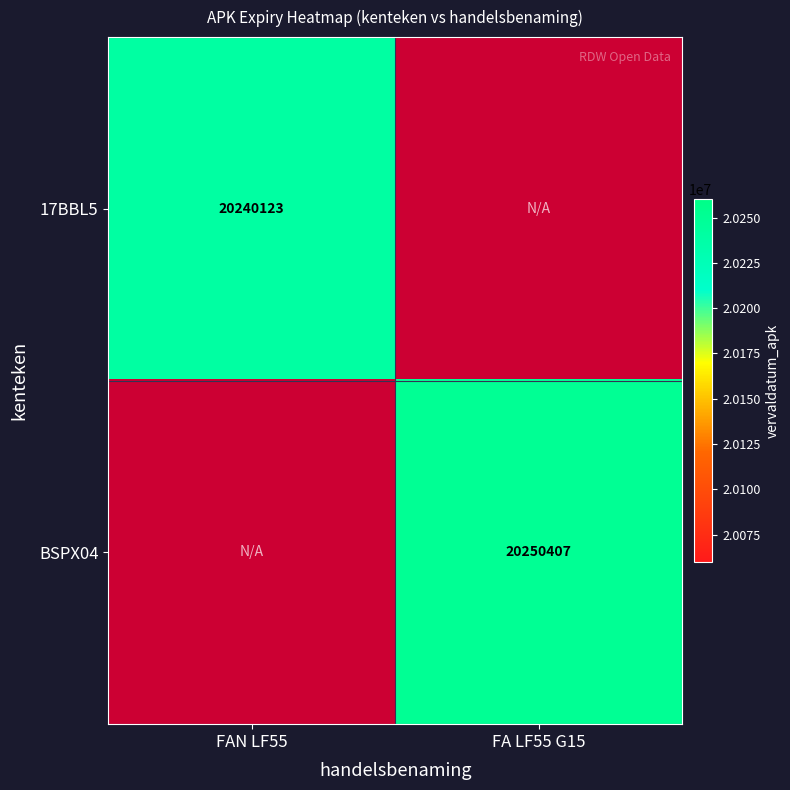

The value of BSPX04 at FA LF55 G15 is 31351403. True or false?

False